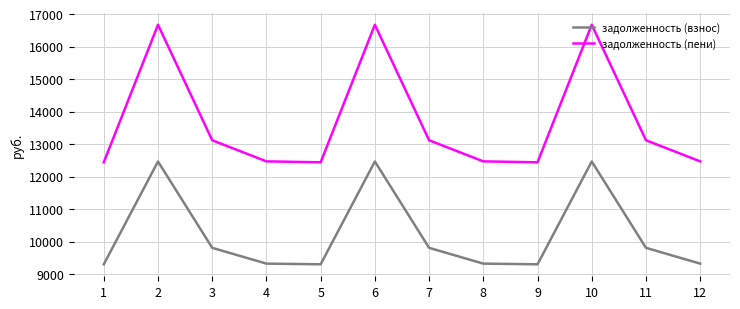

What is the highest value of the задолженность (пени) series?

16671.5